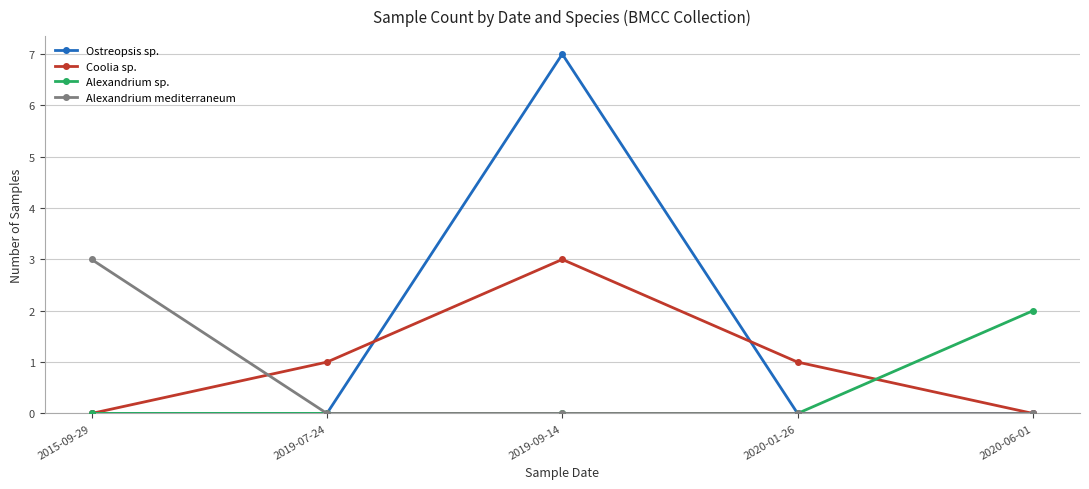

What is the spread (max minus min) of values at 2015-09-29?

3